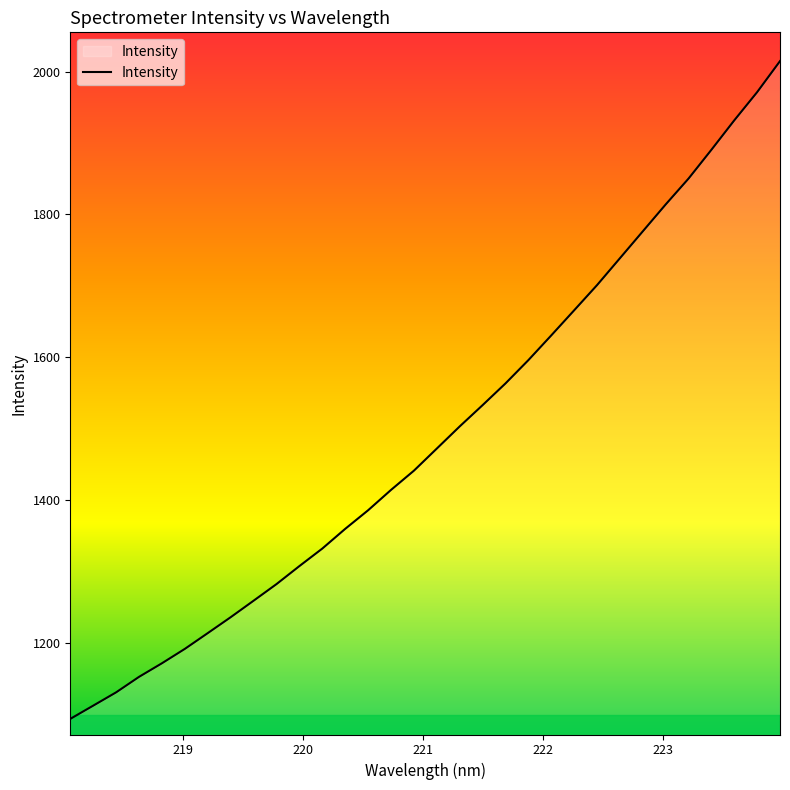

What is the greatest value displayed?

2014.8